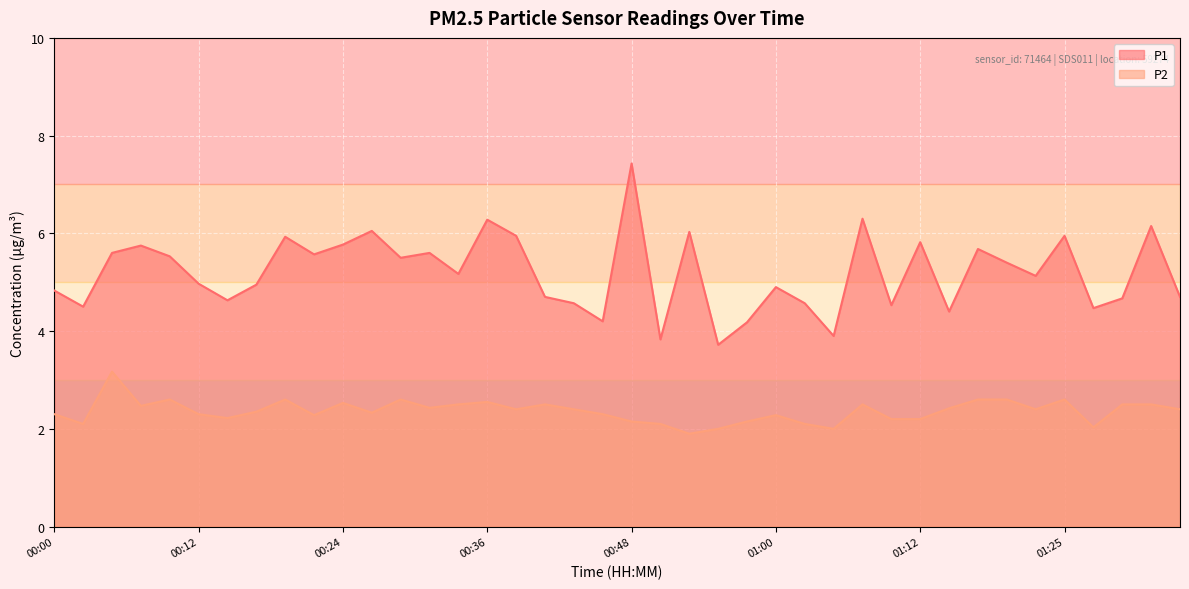

True or false: P1 and P2 intersect in this chart.

False